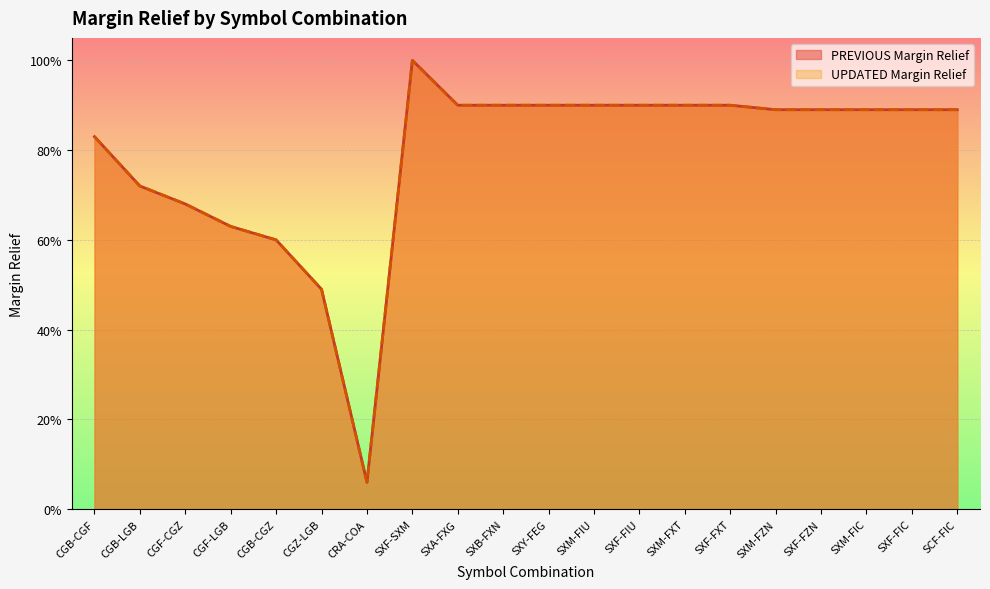

What is the label of the 11th point from the left?

SXY-FEG